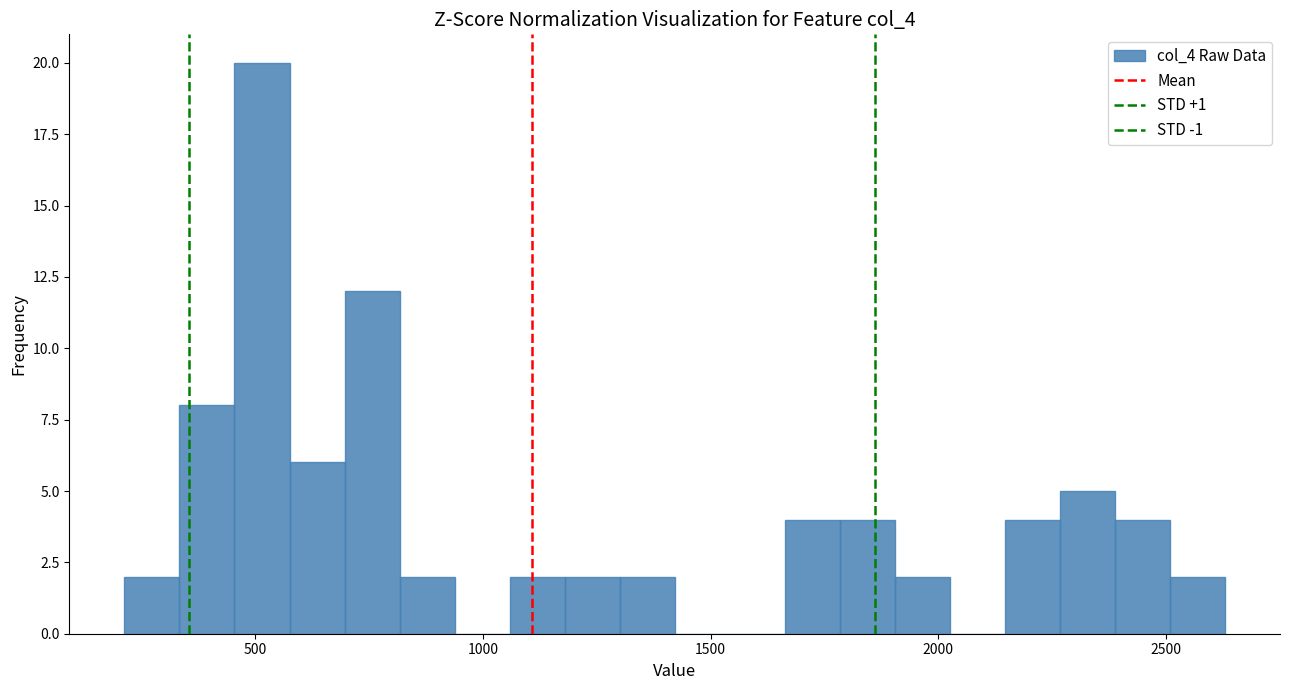

Around what value on the x-axis is the tallest bar? Give the approximate position of its centre, as read against the axis.

500